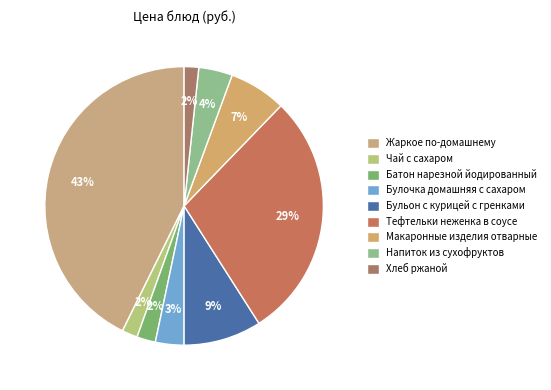

Is the sum of Хлеб ржаной and Напиток из сухофруктов greater than half?

No